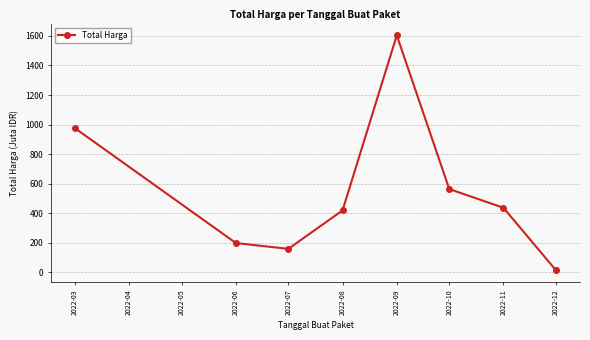

What is the change in value from 2022-07 to 2022-11?

+277.9